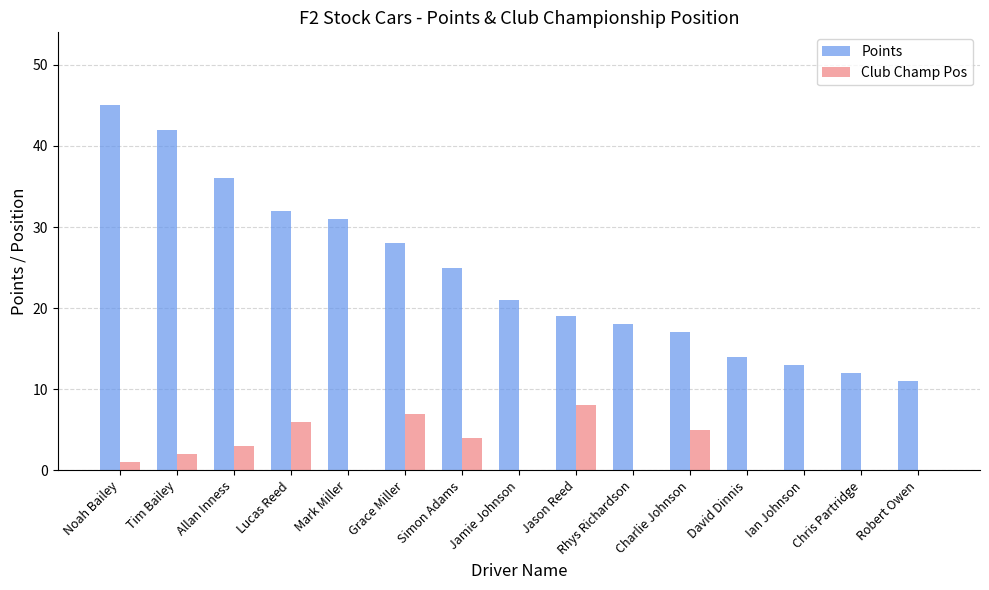

Is the value of Points at Jamie Johnson greater than the value of Club Champ Pos at Chris Partridge?

Yes